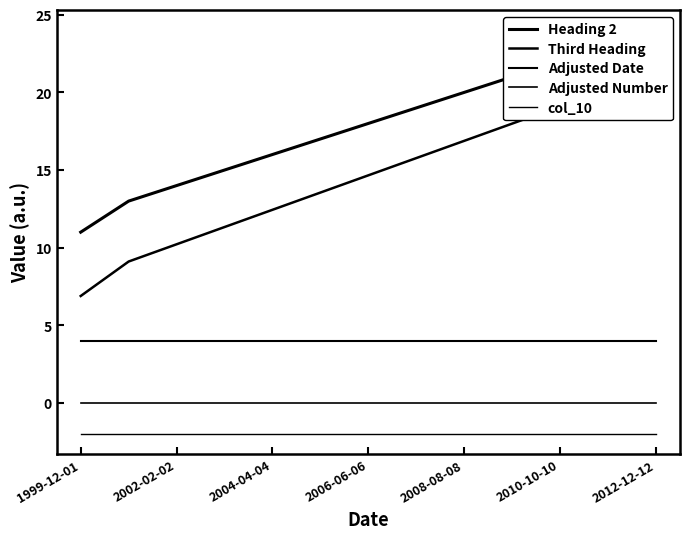

How many values in the Third Heading series are below 14?

6